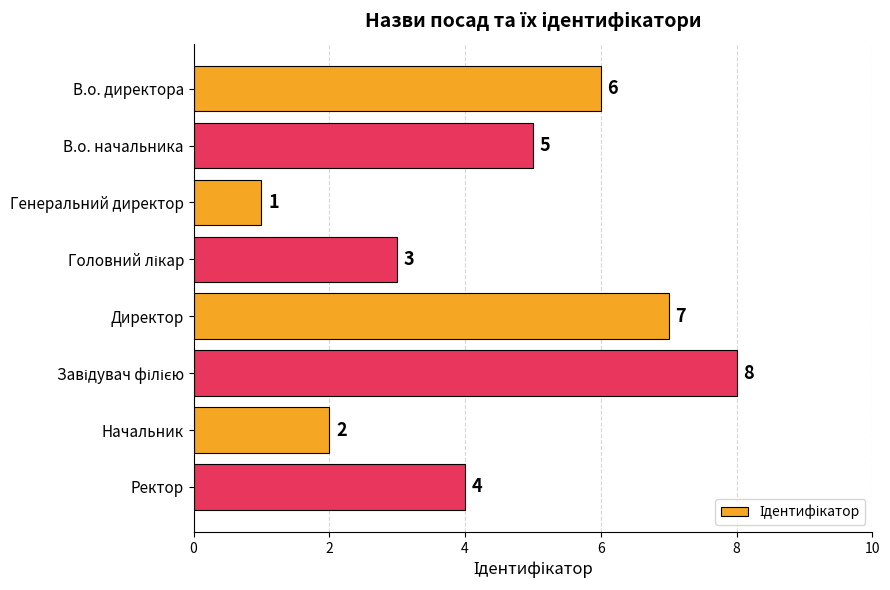

What is the difference between the second highest and minimum values?

6